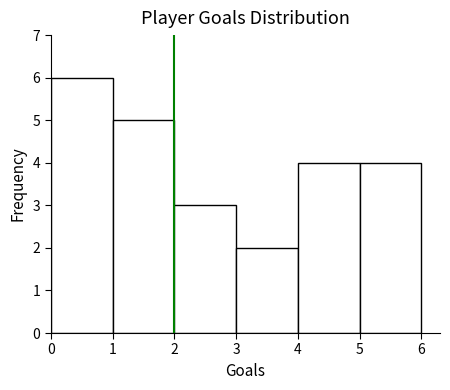

Which range on the x-axis has the tallest bar?

0 to 1